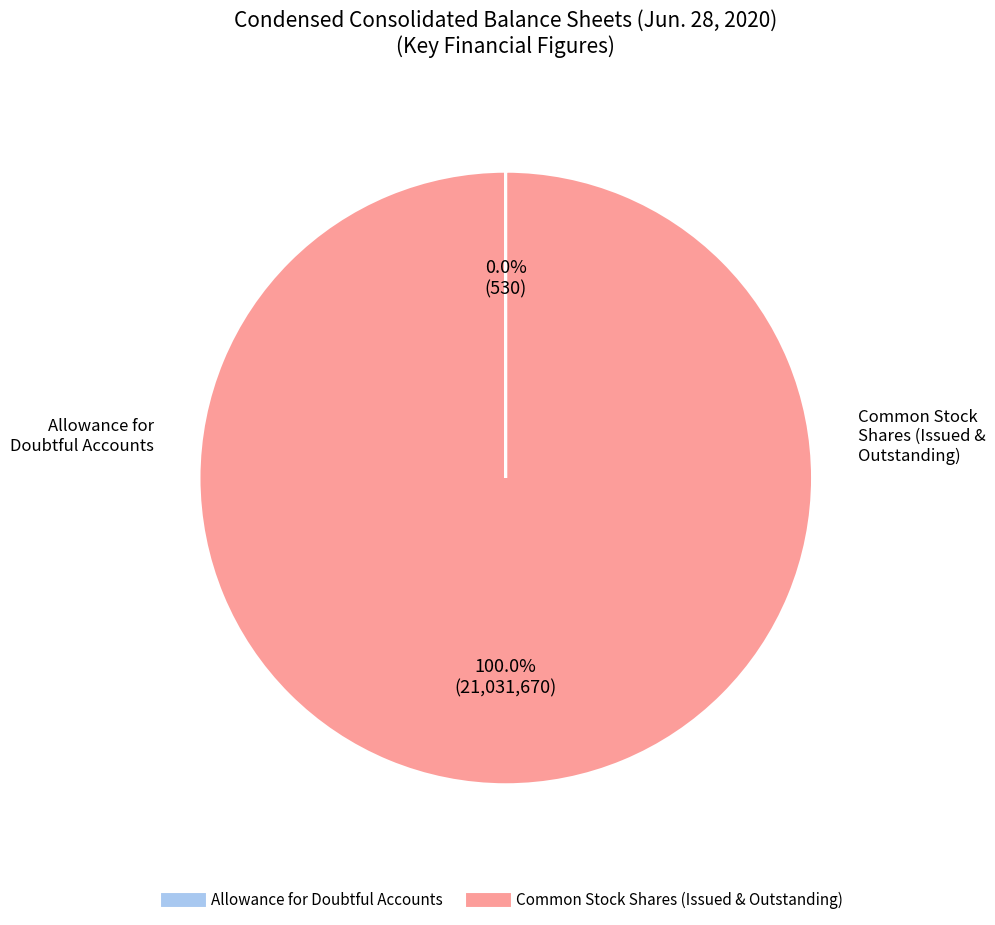

Which category has the biggest portion of the pie?

Common Stock, Shares Issued